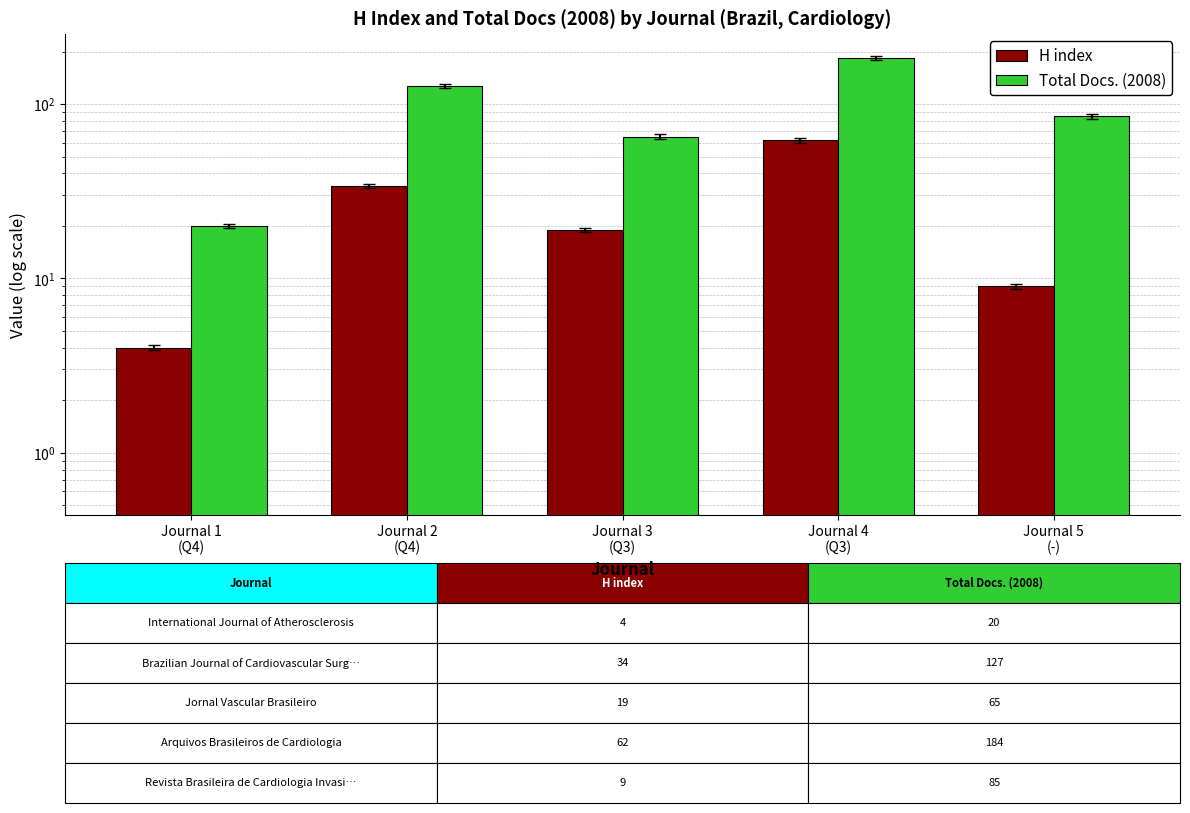

The value of Total Docs. (2008) at Journal 5
(-) is 34. True or false?

False